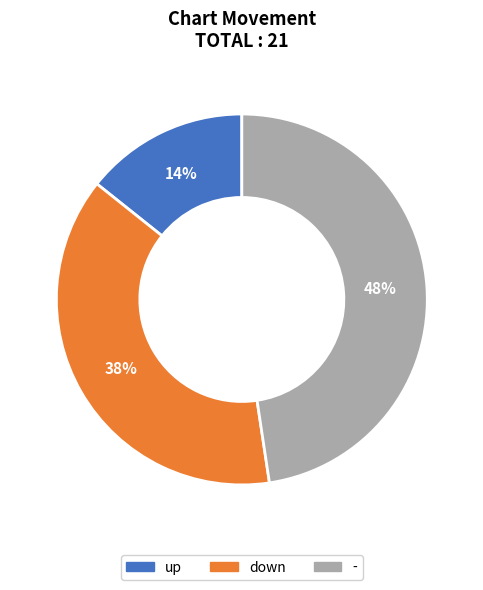

To the nearest percent, what percentage of the pie is down?

38%